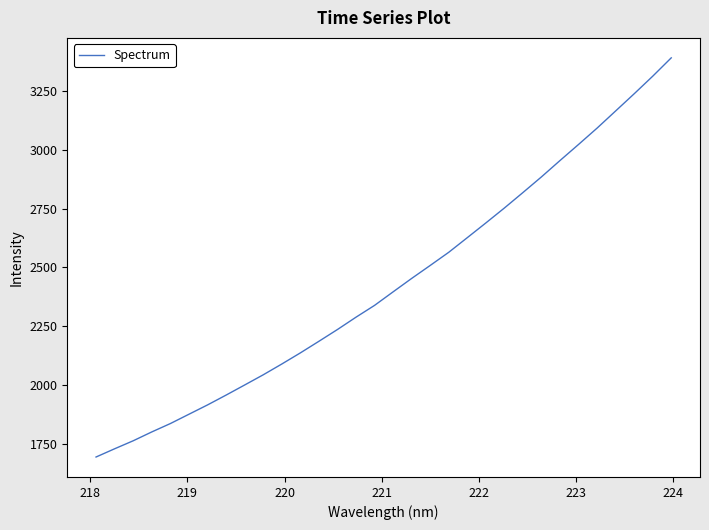

What is the smallest value displayed?

1695.2